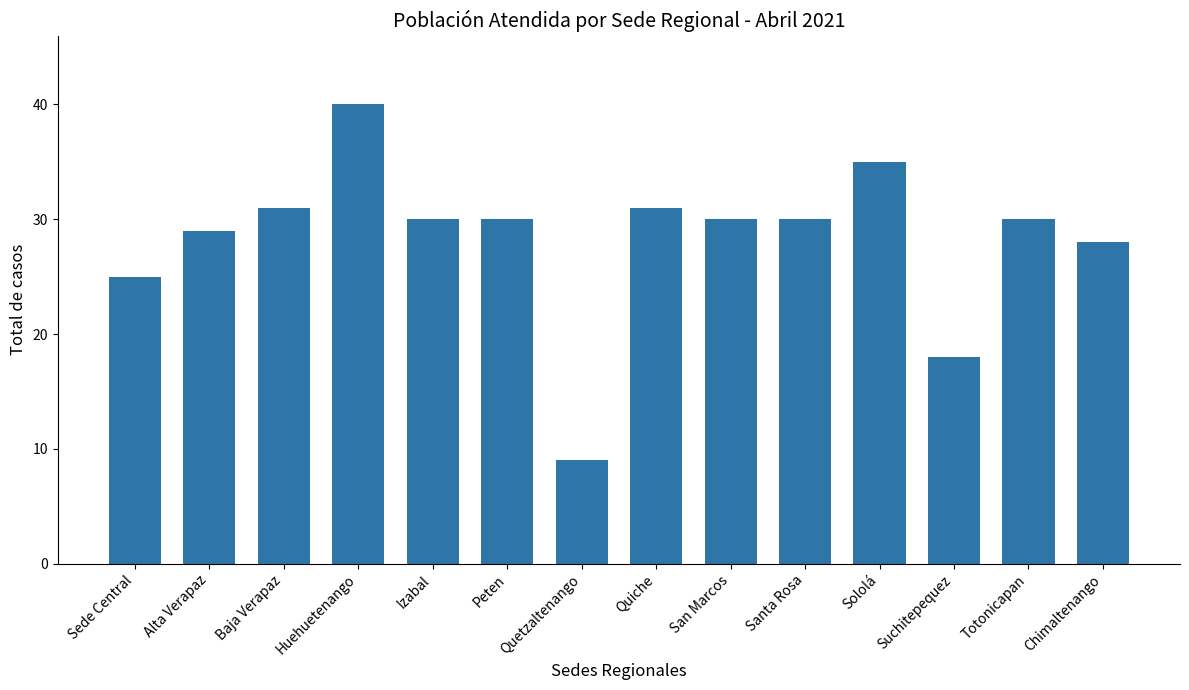

Reading left to right, transcribe all the data shown in this chart.

Sede Central=25	Alta Verapaz=29	Baja Verapaz=31	Huehuetenango=40	Izabal=30	Peten=30	Quetzaltenango=9	Quiche=31	San Marcos=30	Santa Rosa=30	Sololá=35	Suchitepequez=18	Totonicapan=30	Chimaltenango=28